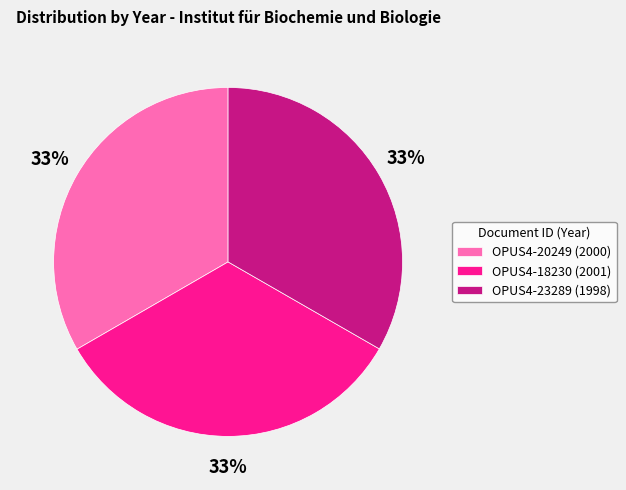

Approximately how many times larger is the value at OPUS4-20249 (2000) compared to OPUS4-23289 (1998)?

1.0